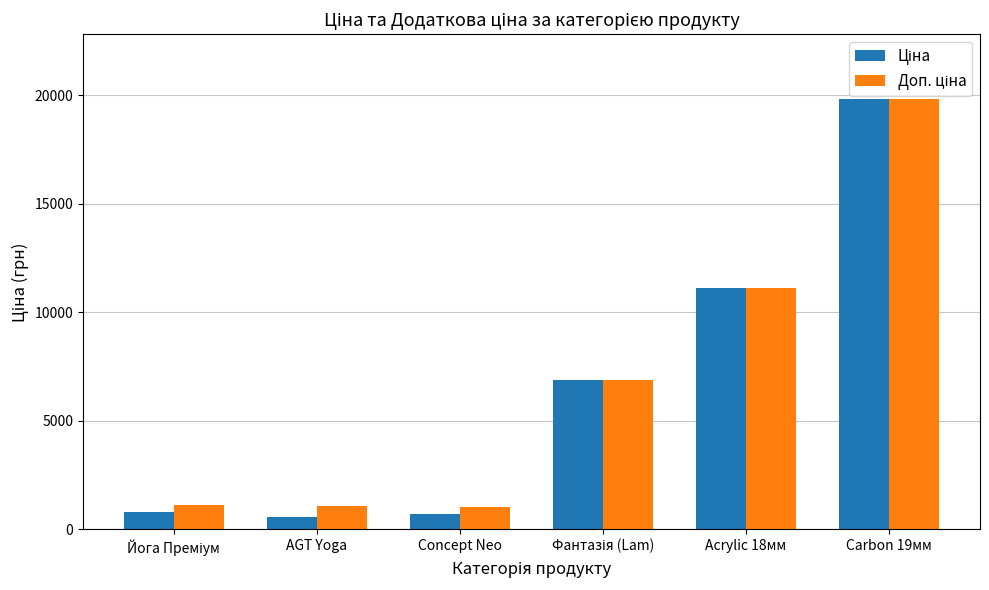

At which category is the sum across all series the highest?

Carbon 19мм